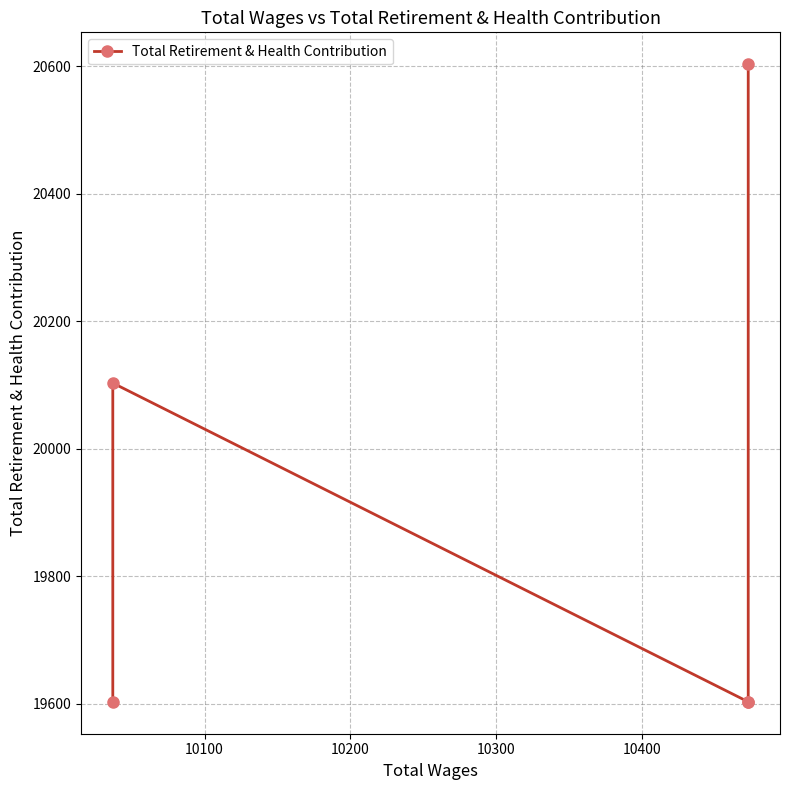

What is the greatest value displayed?

20603